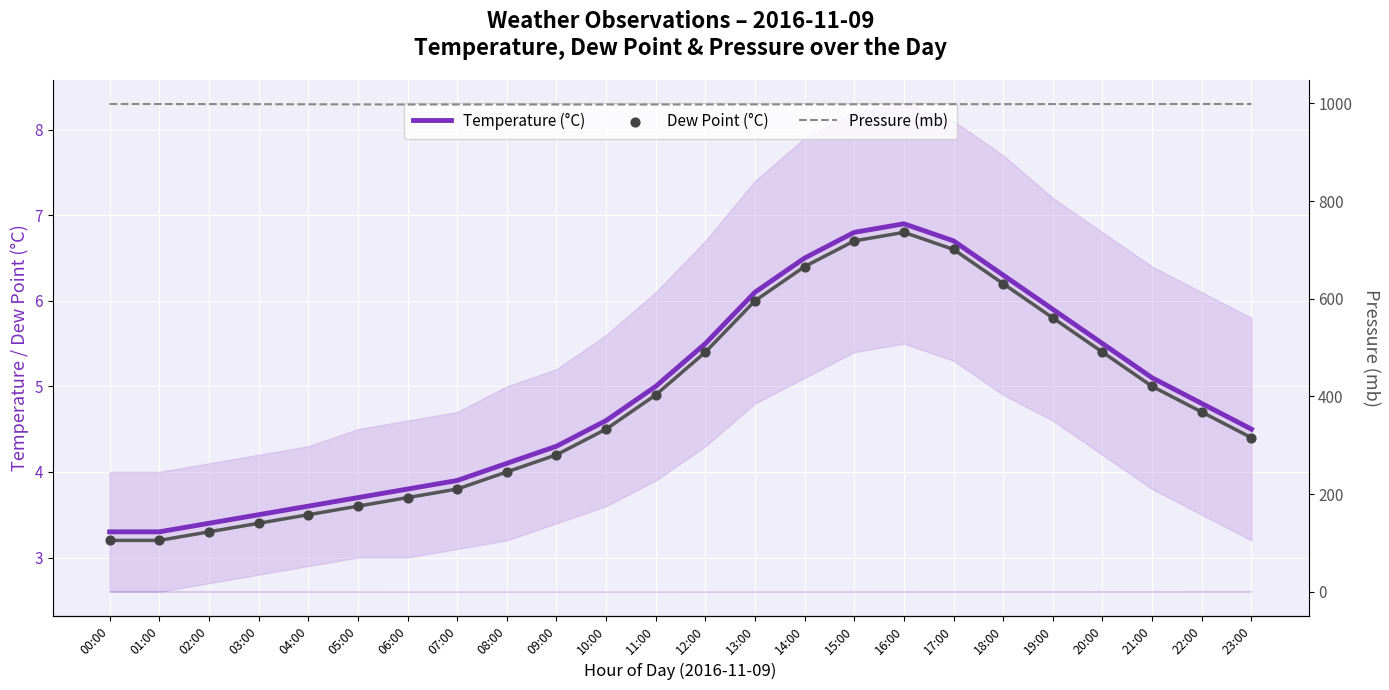

At which category is the sum across all series the highest?

16:00